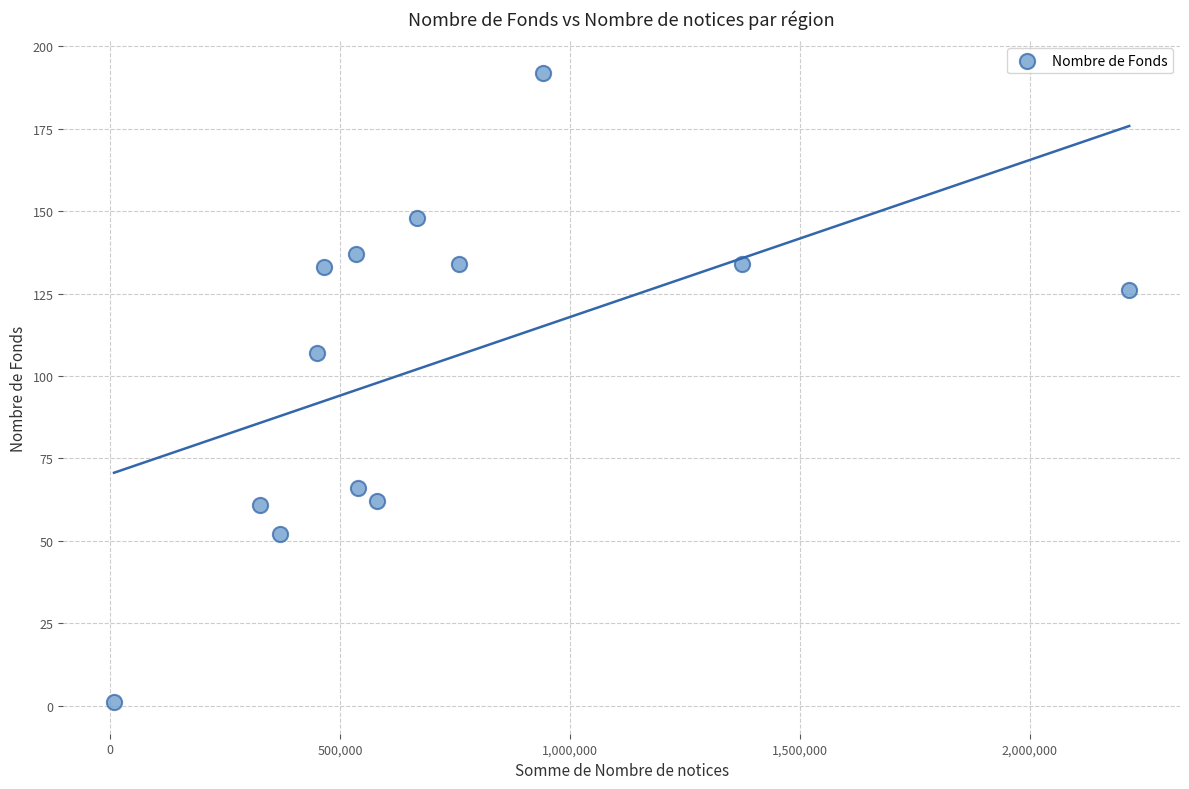

What is the range of X values (max minus min)?

2207779